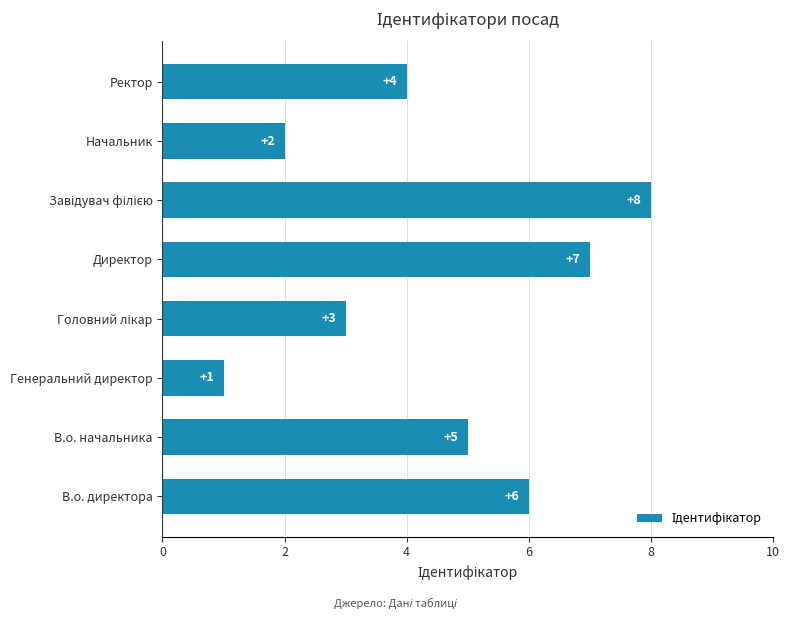

What is the maximum value shown in the chart?

8